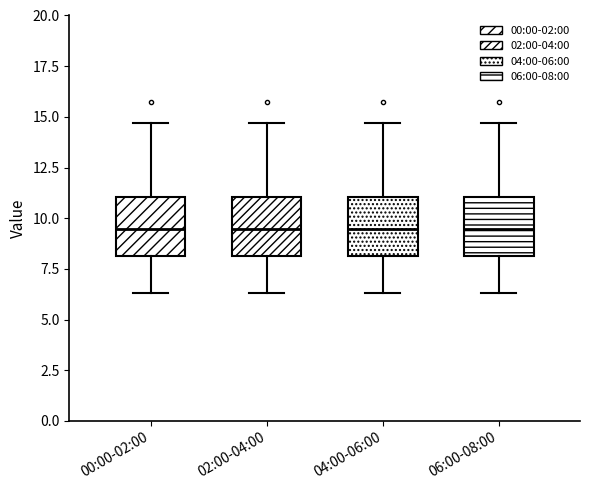

Reading left to right, transcribe this box plot: for each box, give where its median line is, the range the box spans, and where its two whiskers end, as read against the y-axis. The values are not printed on the chart, so give them approximately, as read against the axis.

00:00-02:00: median 9.5, box 8.0 to 11.0, whiskers 6.5 to 14.5
02:00-04:00: median 9.5, box 8.0 to 11.0, whiskers 6.5 to 14.5
04:00-06:00: median 9.5, box 8.0 to 11.0, whiskers 6.5 to 14.5
06:00-08:00: median 9.5, box 8.0 to 11.0, whiskers 6.5 to 14.5